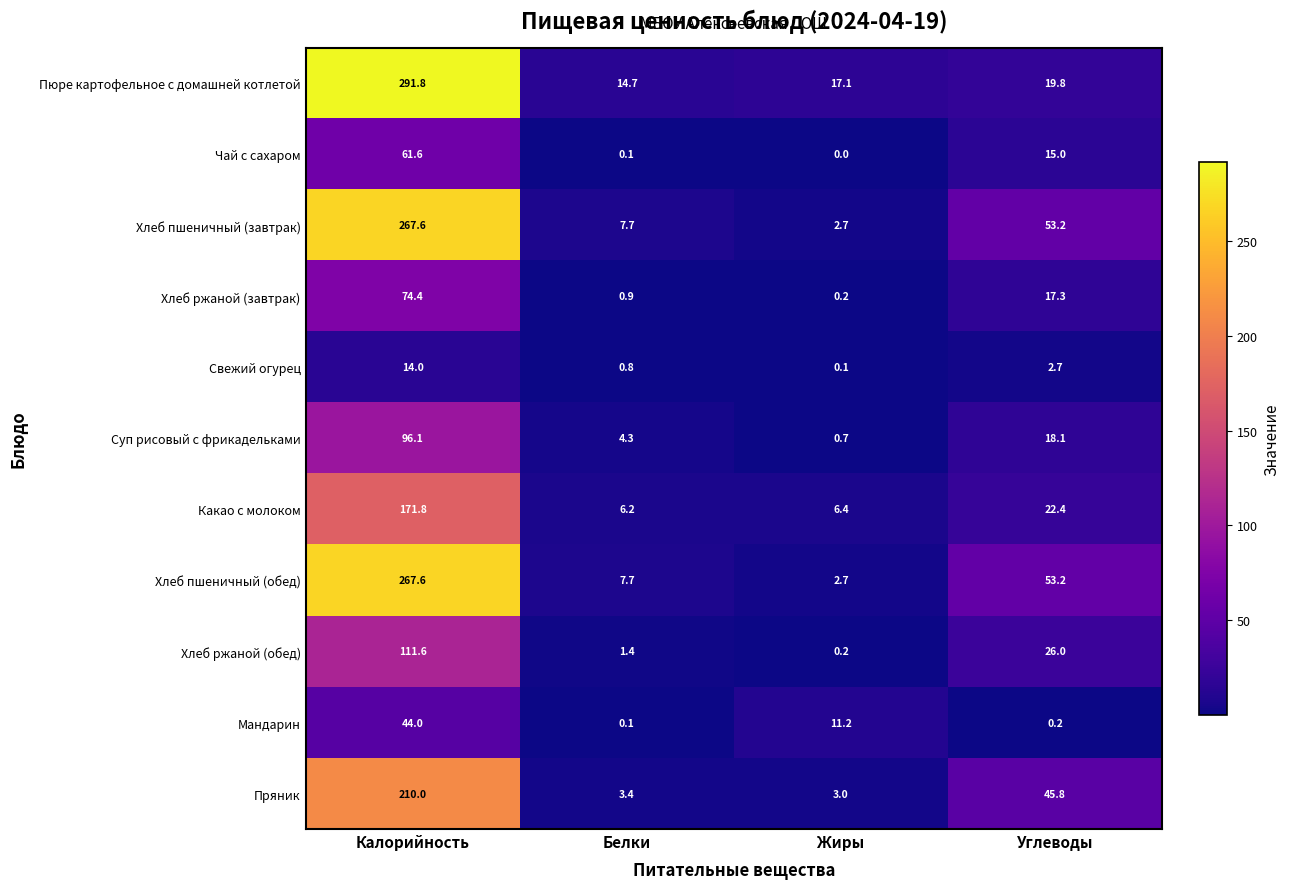

Which series has the largest total across all categories?

Пюре картофельное с домашней котлетой